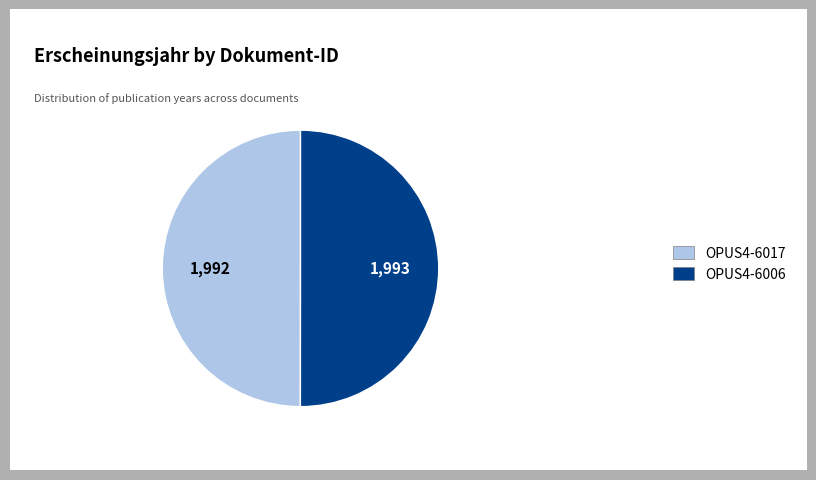

How many slices are in this pie chart?

2